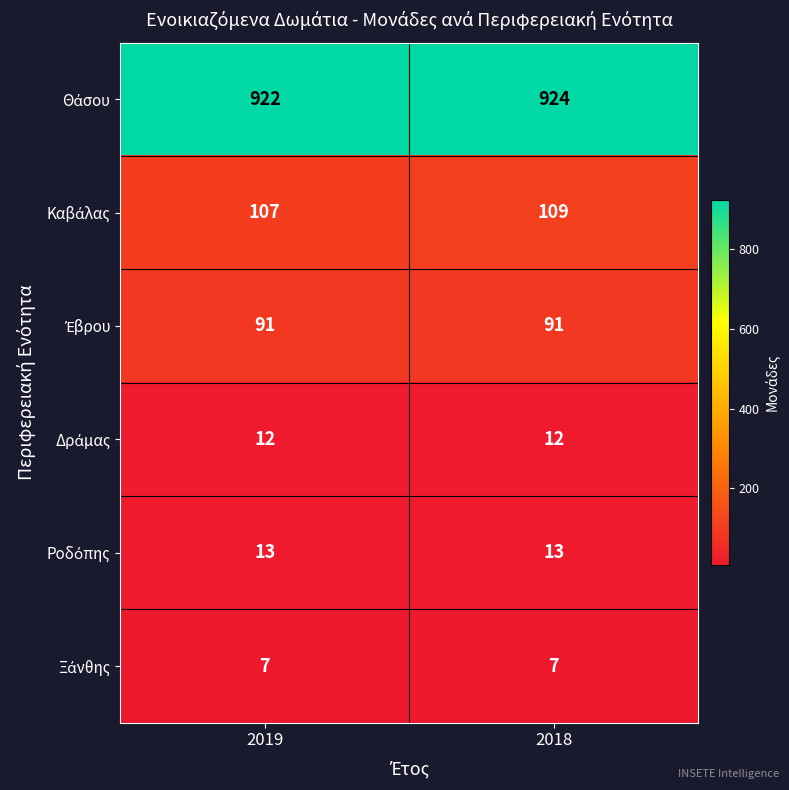

Which category has the highest value across all series?

2018